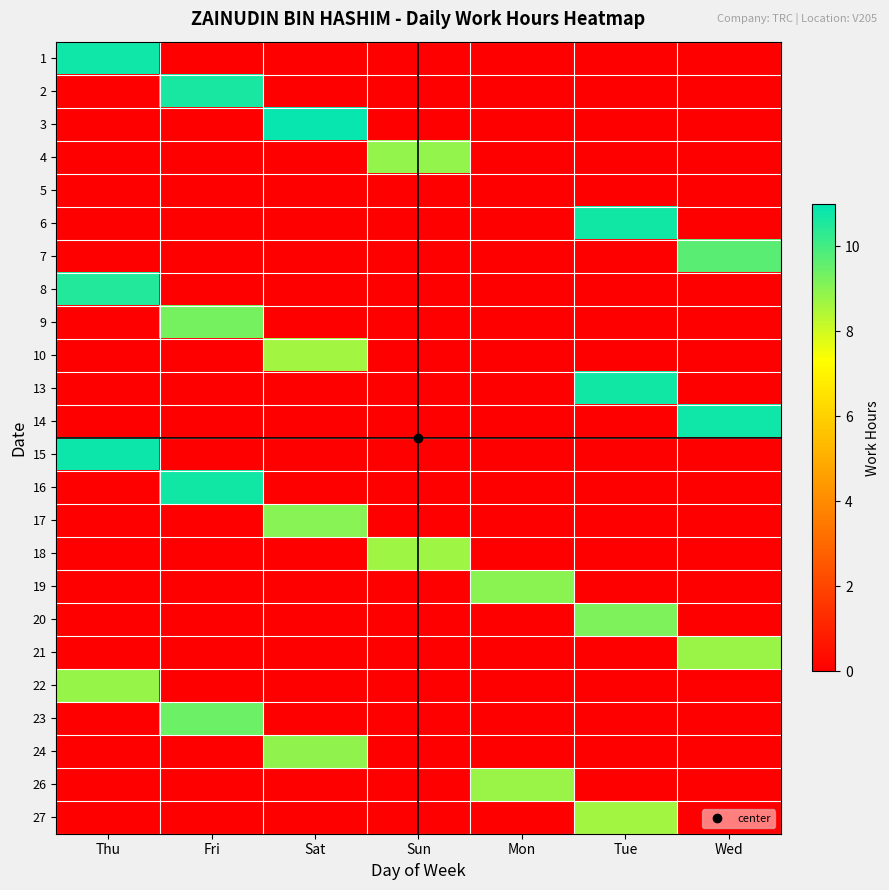

How many series are shown in this chart?

24